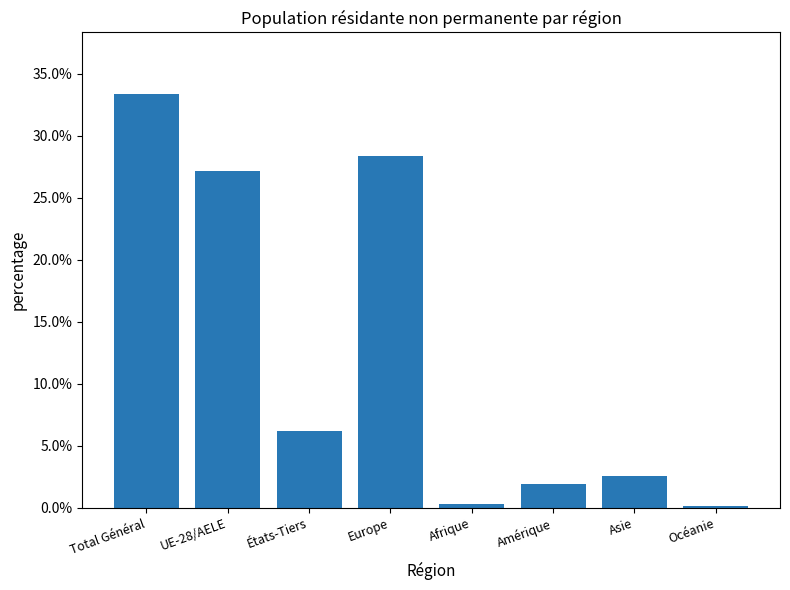

How many values are below 6?

4